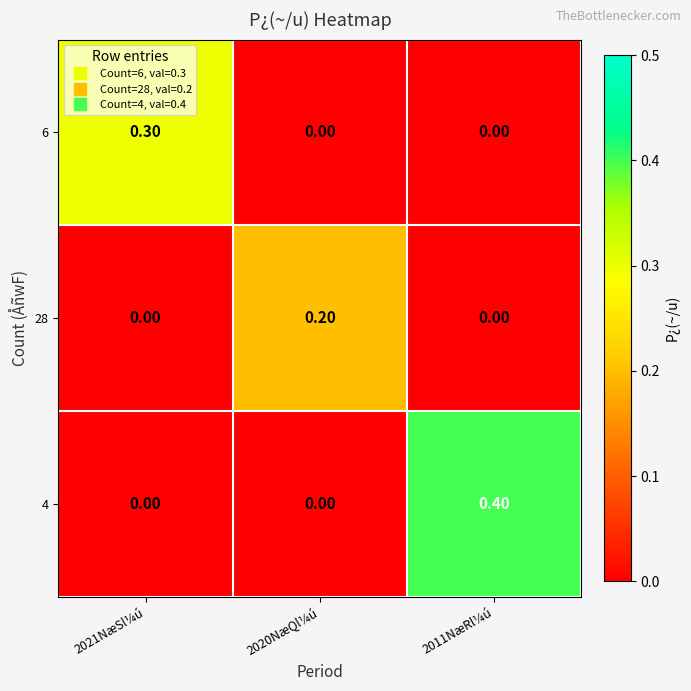

Which series has the widest spread of values?

4